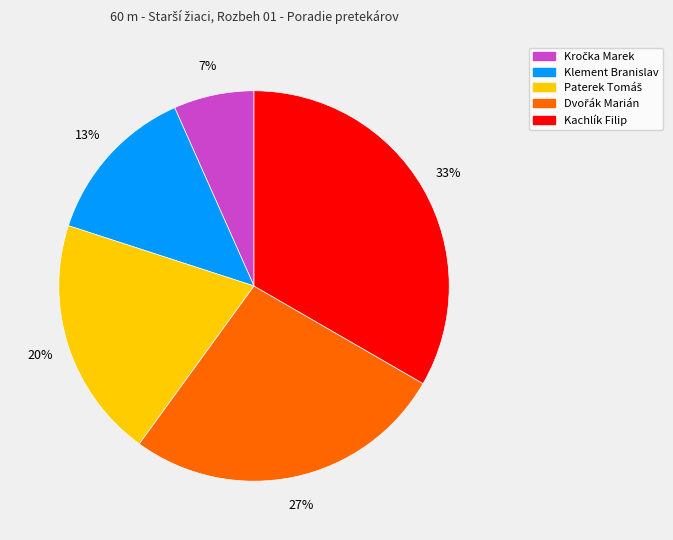

What is the largest slice in the pie chart?

Kachlík Filip